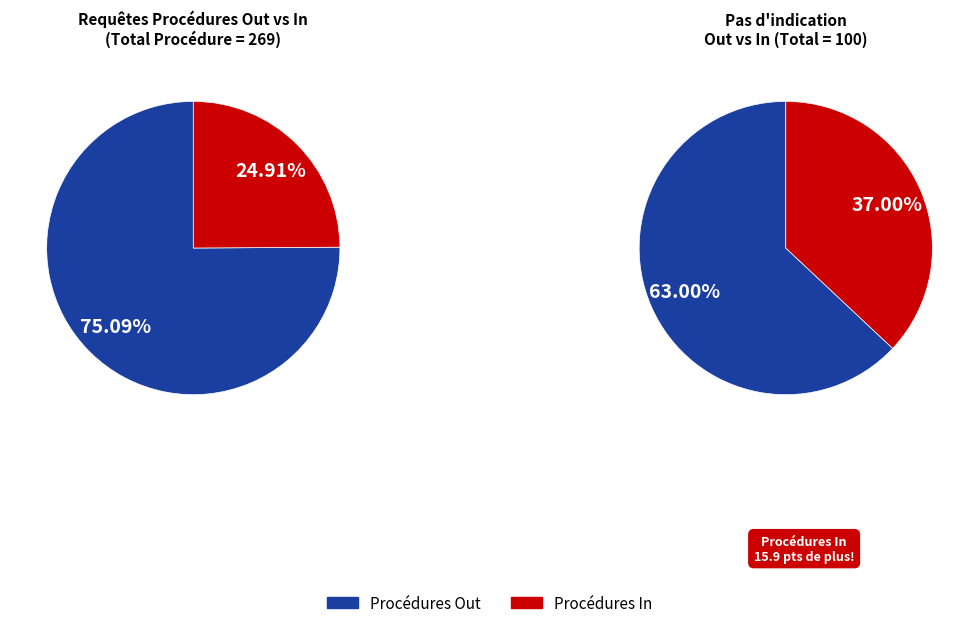

What percentage is NOT represented by 1?

75.1%